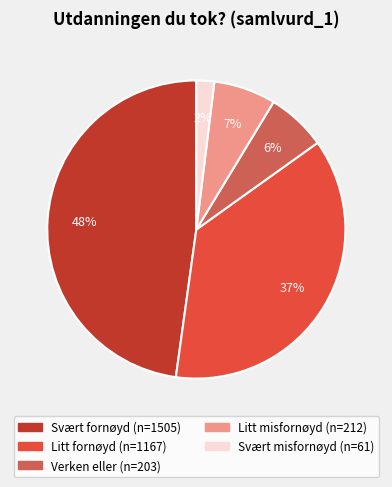

Between Svært misfornøyd and Litt fornøyd, which is larger?

Litt fornøyd